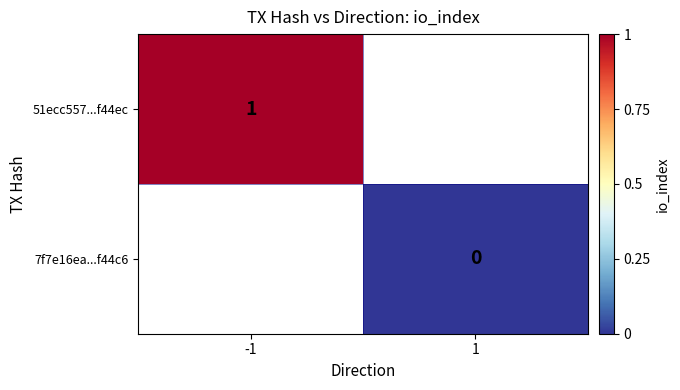

True or false: 51ecc557...f44ec has a value of 0 at -1.

False